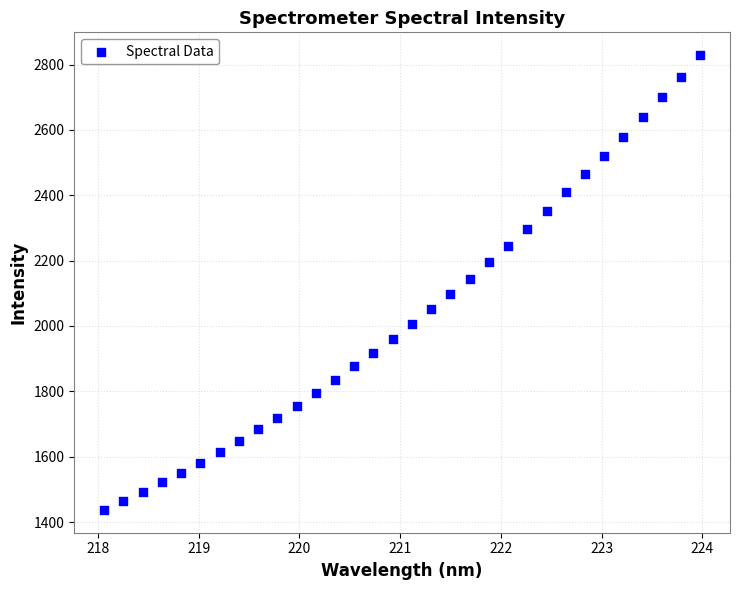

What is the range of X values (max minus min)?

5.9